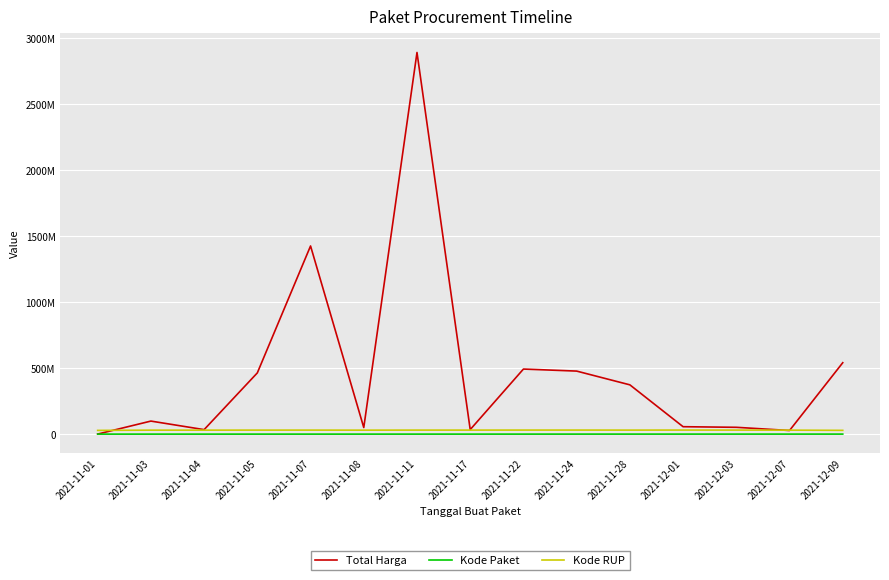

Does the chart have visible grid lines?

Yes